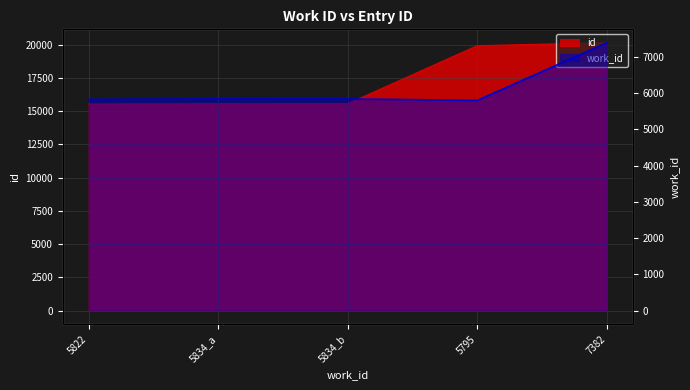

At which category does the data reach its first local valley?

5795